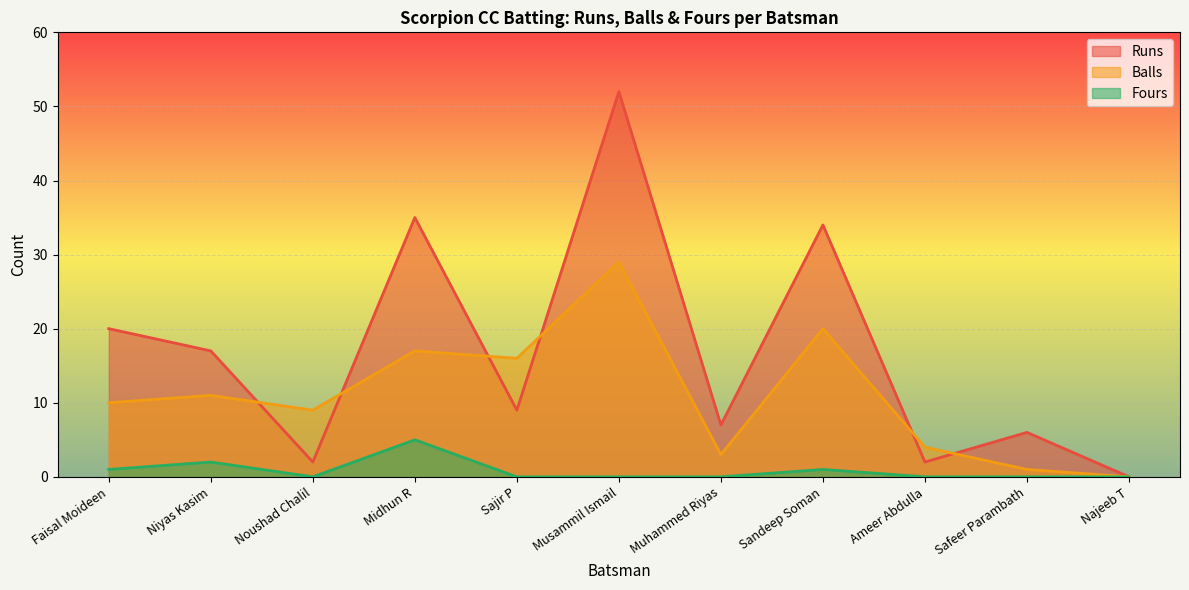

The value of Balls at Sandeep Soman is 20. True or false?

True